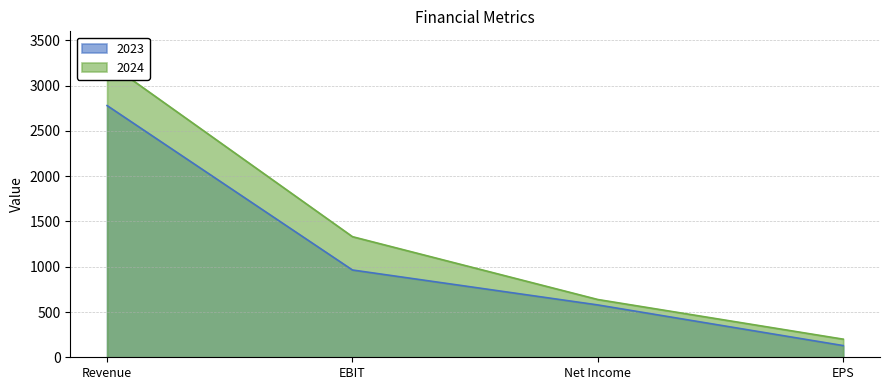

At which label does 2023 reach its peak?

Revenue